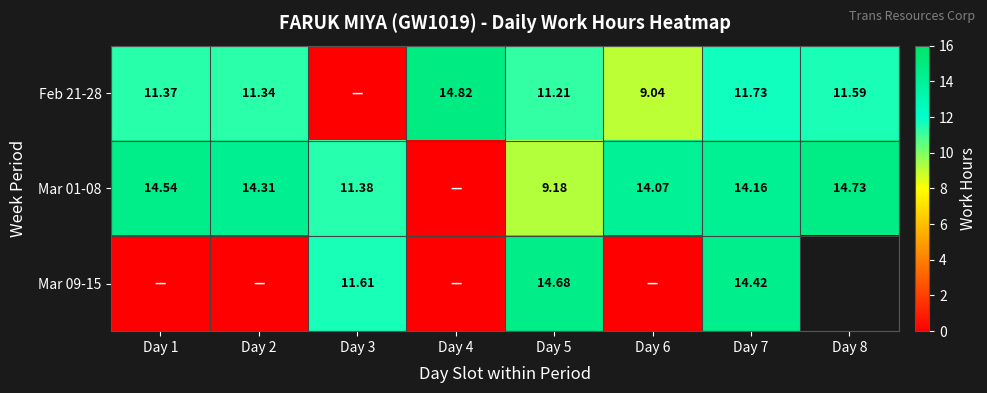

Is the value of Mar 01-08 at Day 5 greater than the value of Feb 21-28 at Day 2?

No